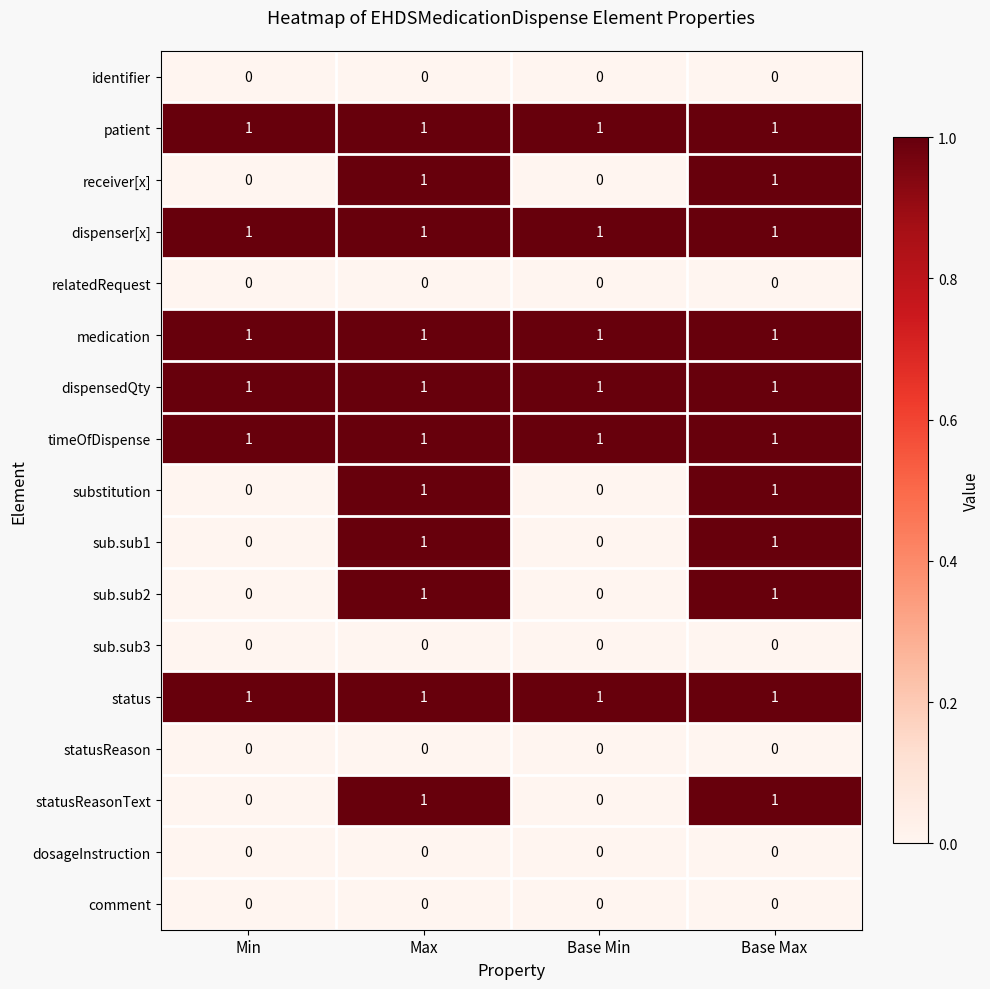

Is it true that dispensedQty equals 1 at Base Max?

True